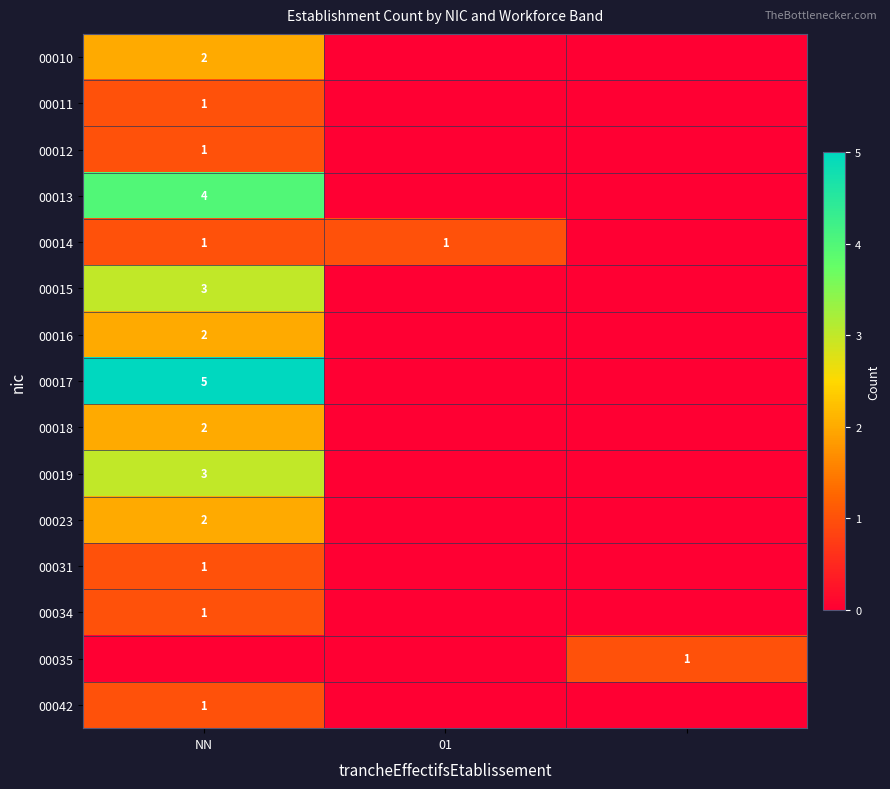

The 00042 series shows 1 at NN. True or false?

True